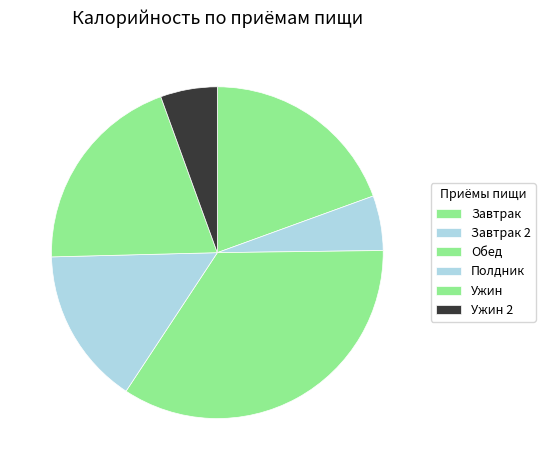

How many slices are in this pie chart?

6